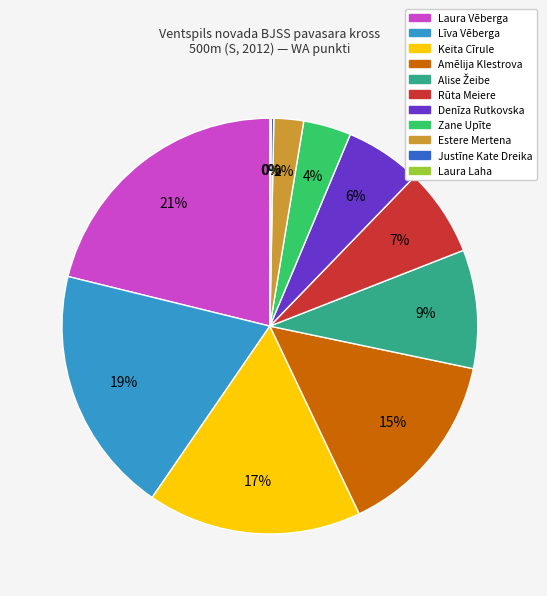

To the nearest percent, what is the difference between the largest and smallest slice percentages?

21%